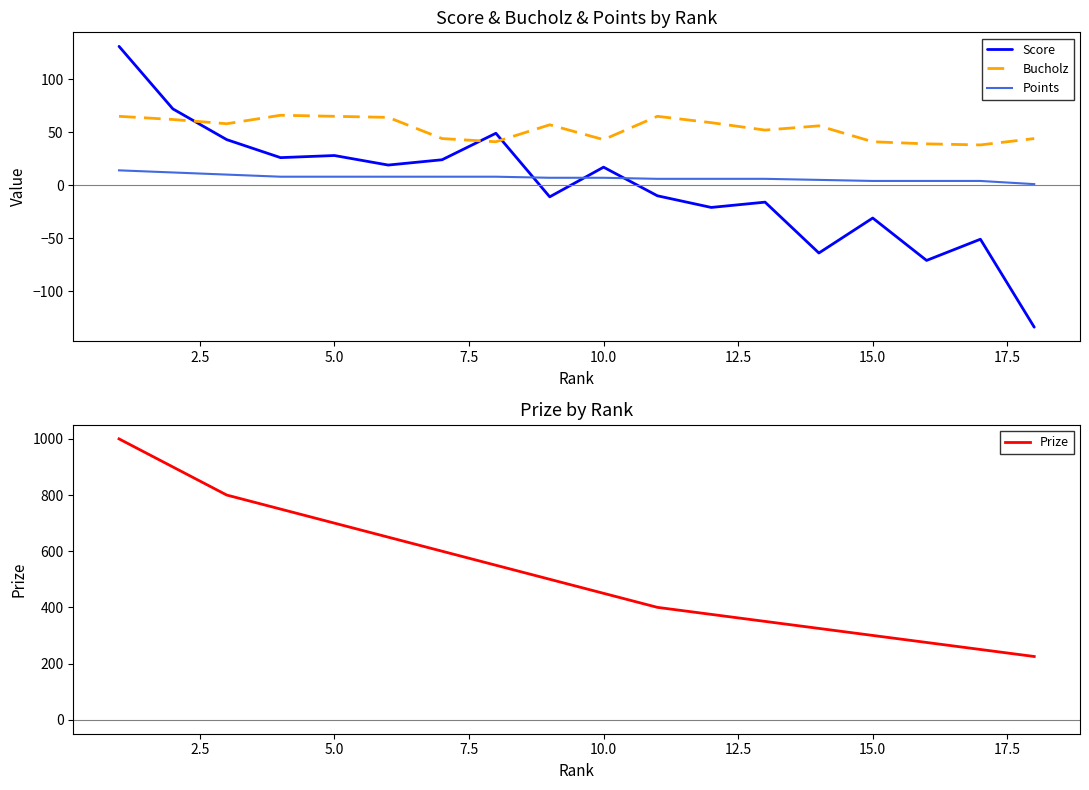

Reading left to right, extract all data points from this chart.

Score: 131	72	43	26	28	19	24	49	-11	17	-10	-21	-16	-64	-31	-71	-51	-134
Bucholz: 65	62	58	66	65	64	44	41	57	43	65	59	52	56	41	39	38	44
Points: 14	12	10	8	8	8	8	8	7	7	6	6	6	5	4	4	4	1
Prize: 1000	900	800	750	700	650	600	550	500	450	400	375	350	325	300	275	250	225